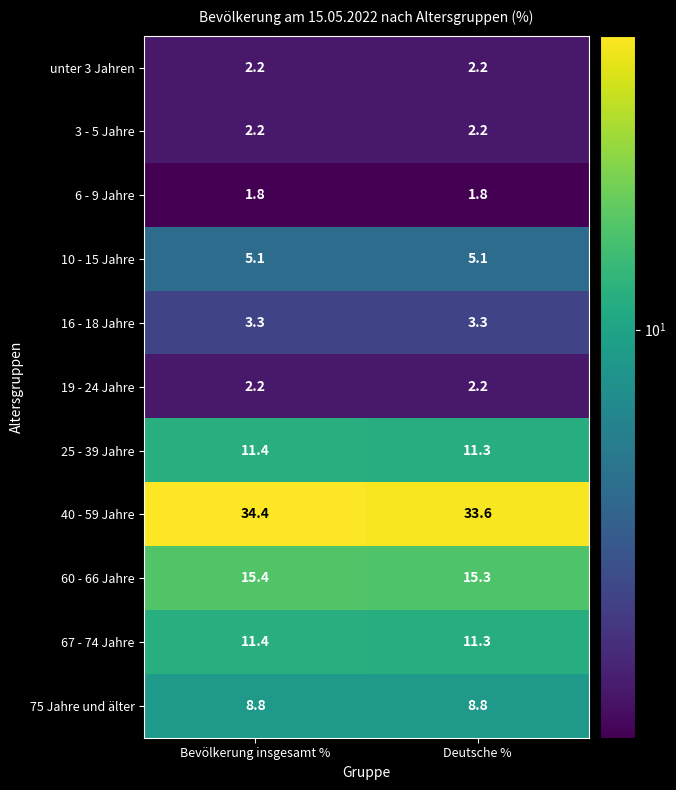

Which series has the largest total across all categories?

40 - 59 Jahre